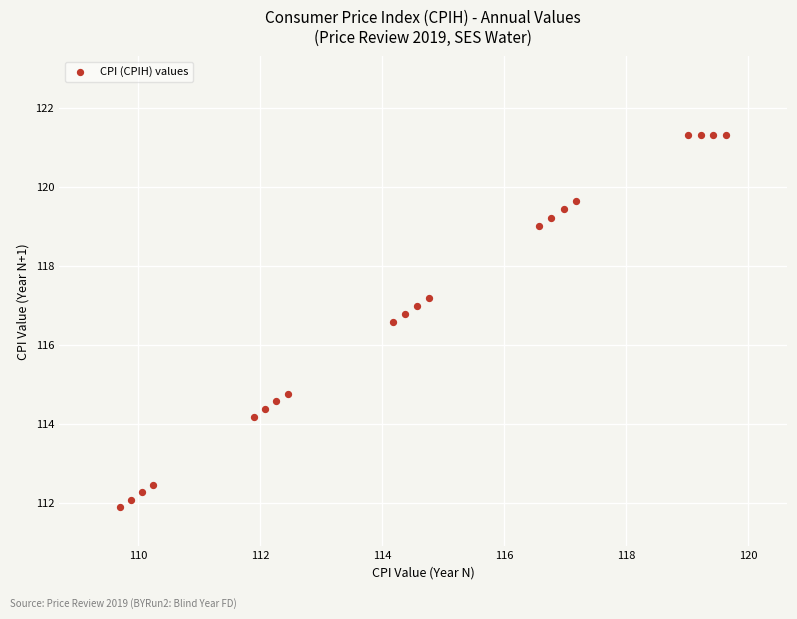

What is the range of X values (max minus min)?

9.9